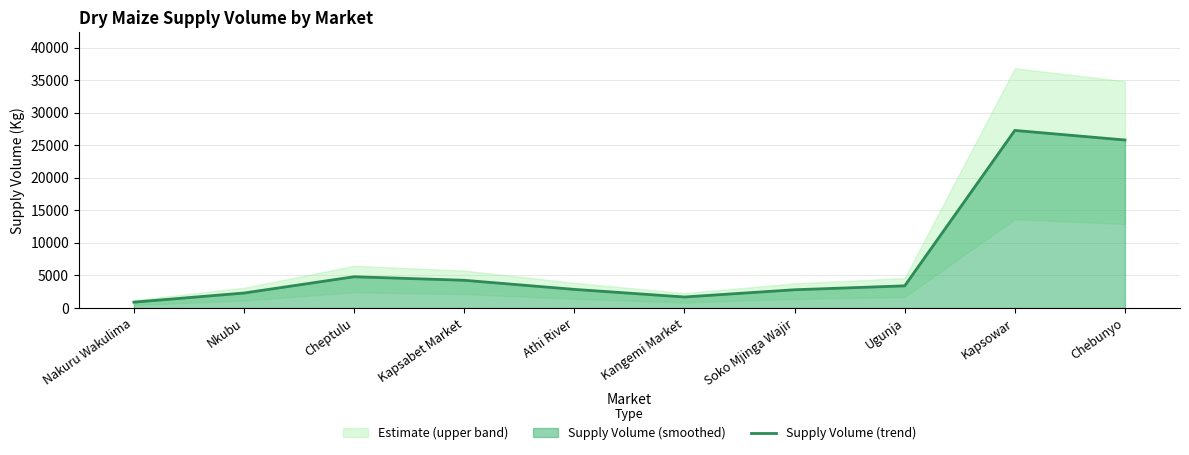

How many lines are shown in the chart?

1